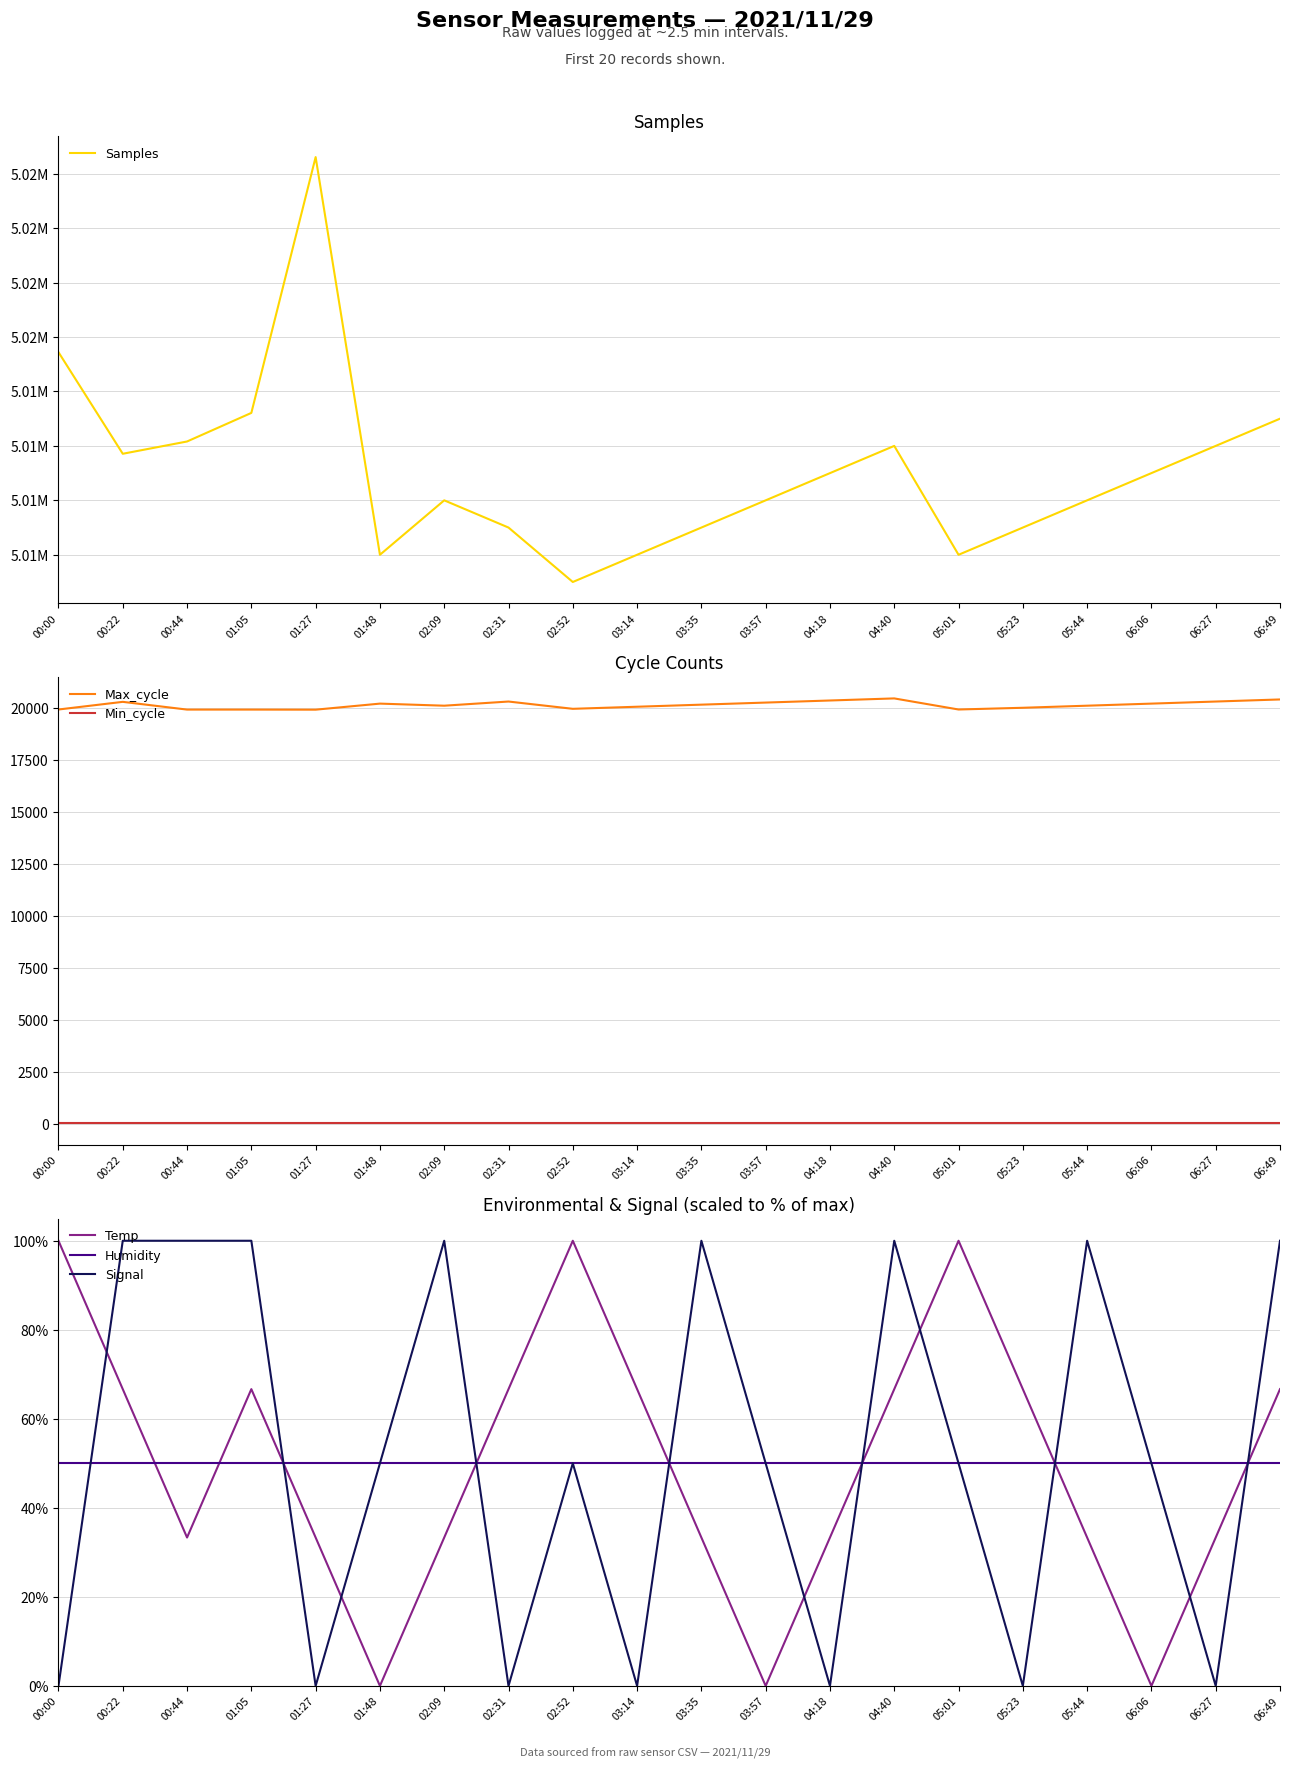

Which series has the widest spread of values?

Samples